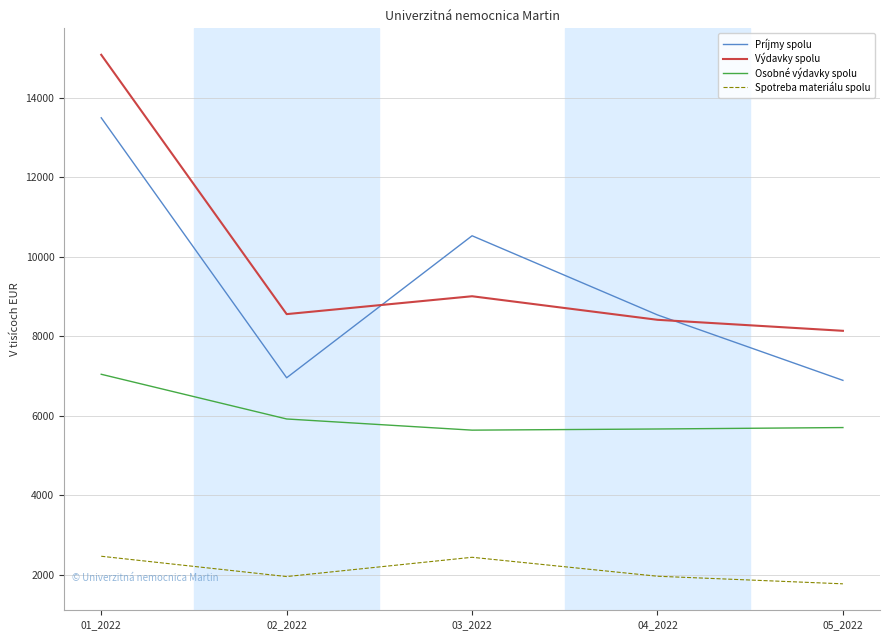

At which label is Osobné výdavky spolu closest to 6338?

02_2022